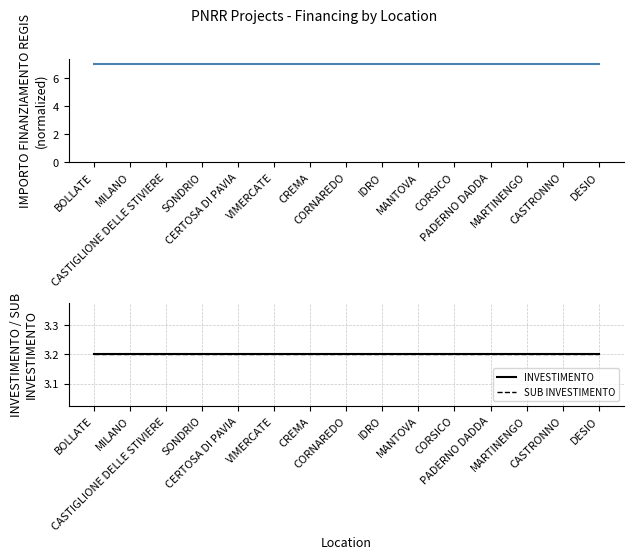

Which category has the highest value in the INVESTIMENTO series?

BOLLATE